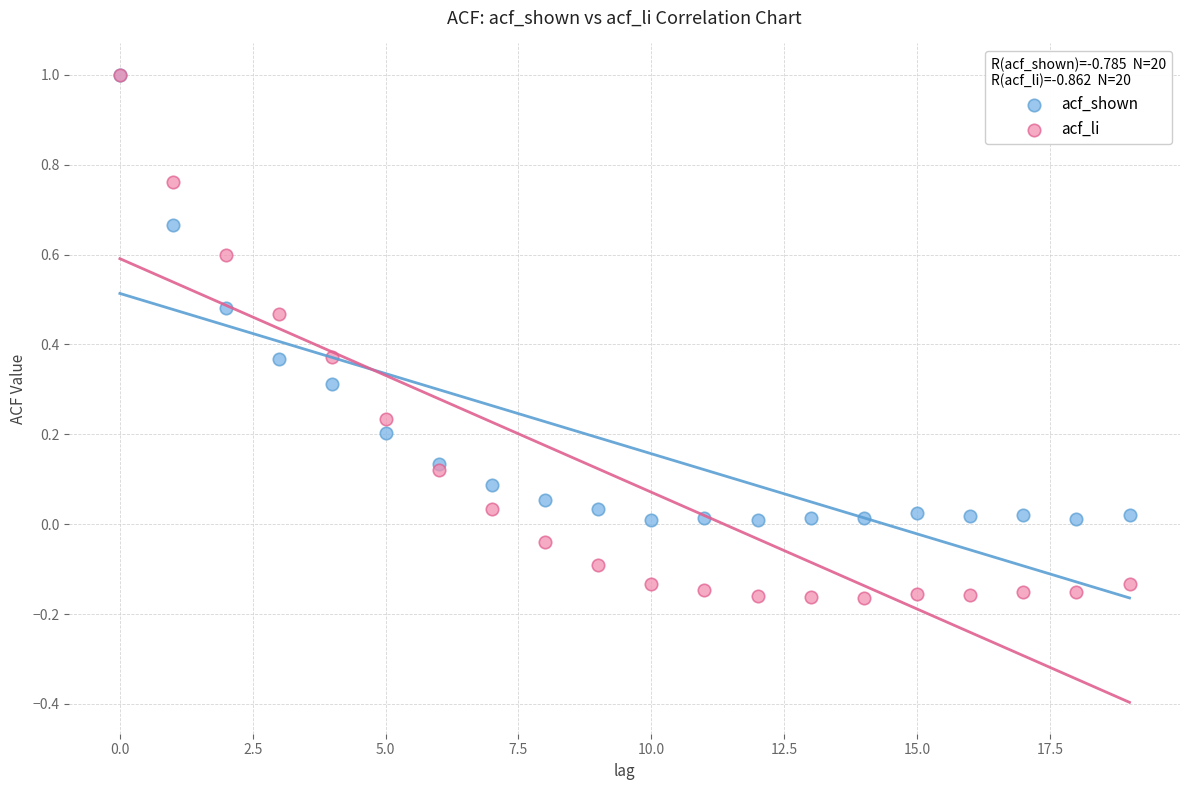

What are all the series names shown in the legend?

acf_shown, acf_li